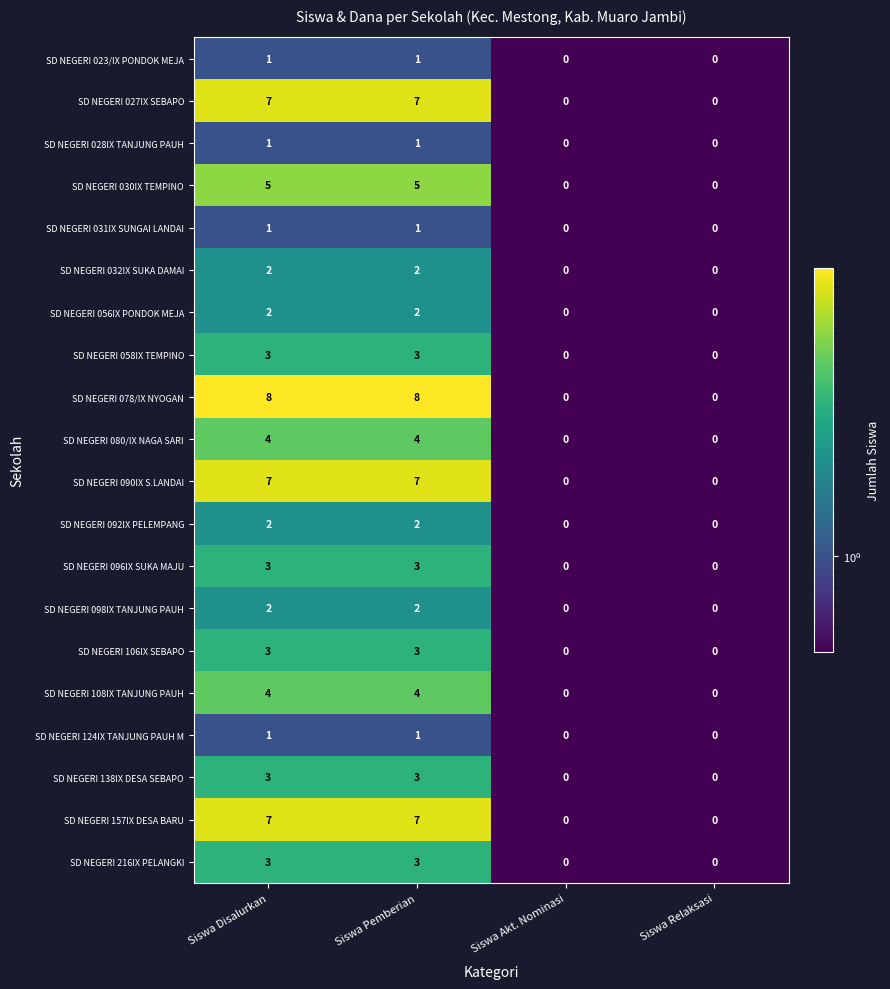

The value of SD NEGERI 078/IX NYOGAN at Siswa Disalurkan is 8. True or false?

True